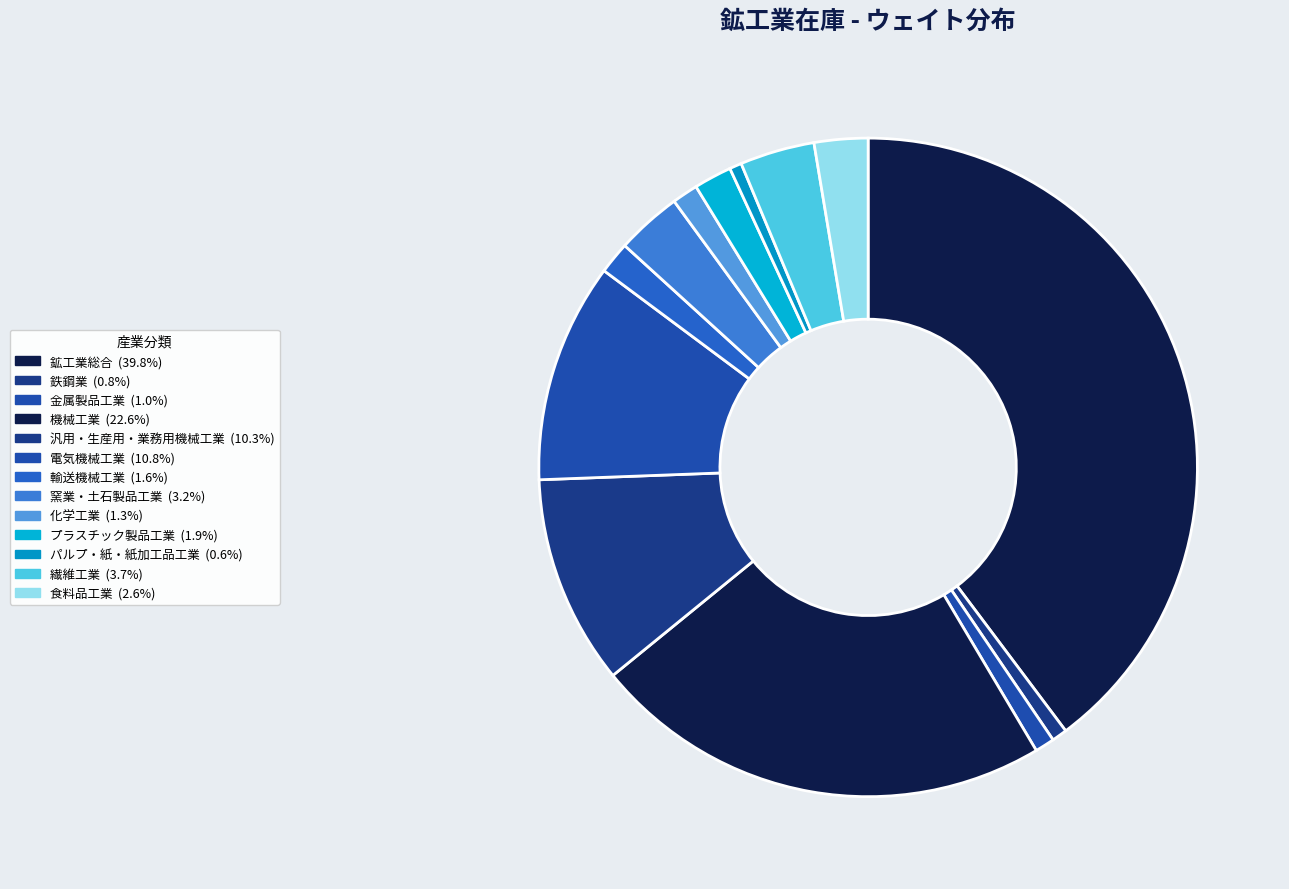

Is there a majority slice in this chart?

No